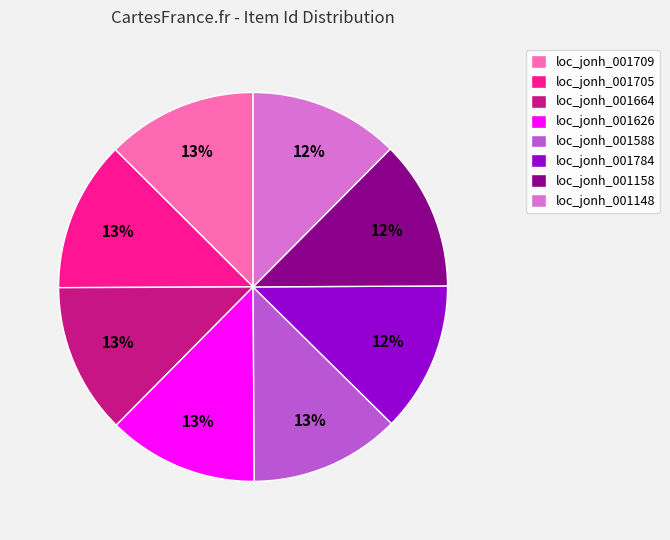

What percentage is the loc_jonh_001588 slice, to the nearest percent?

13%